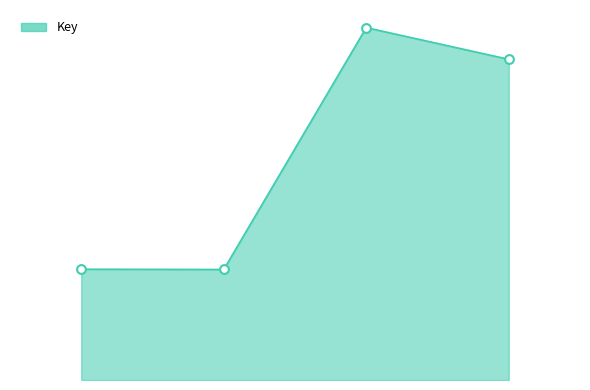

Does the chart have visible grid lines?

No